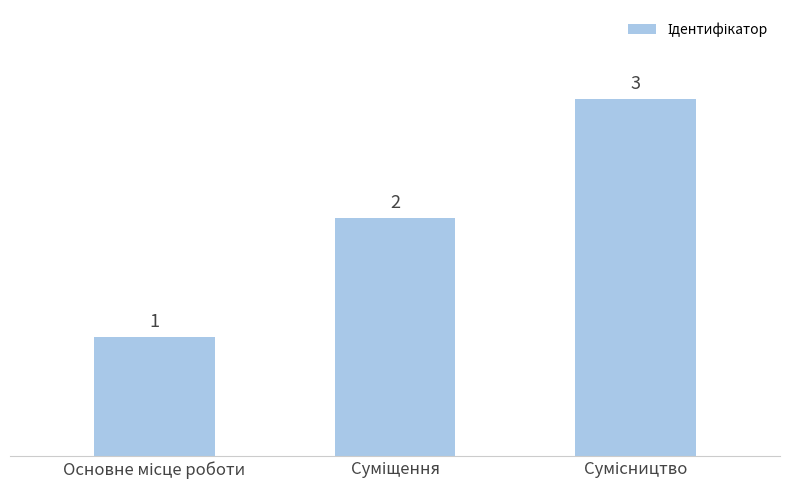

Are the bars grouped side by side (vs. stacked)?

No